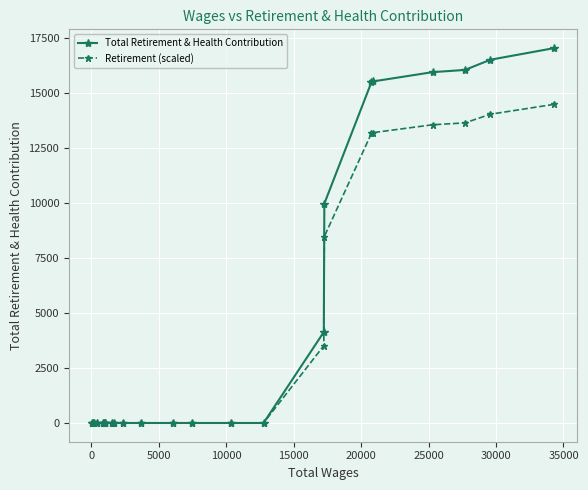

List the series in order of their peak value, lowest first.

Retirement (scaled), Total Retirement & Health Contribution